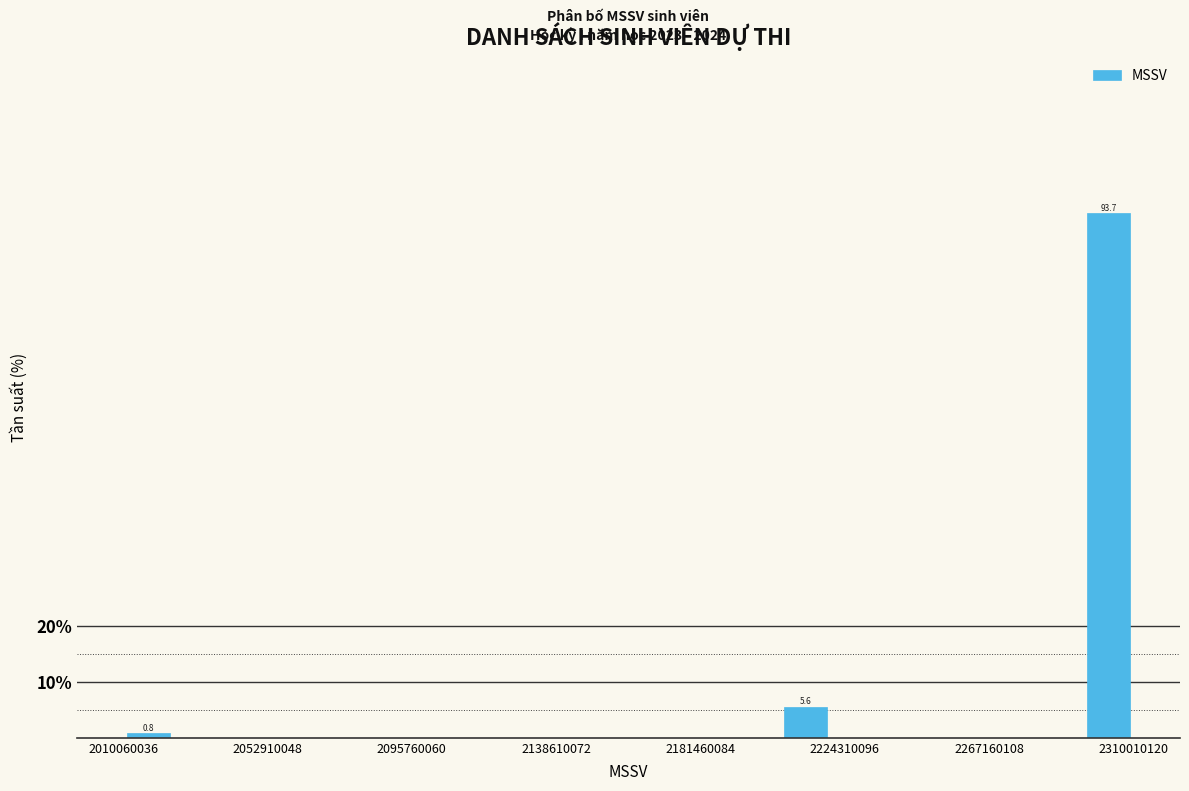

Read against the x-axis, roughly where is the centre of the tallest bar?

2305000000